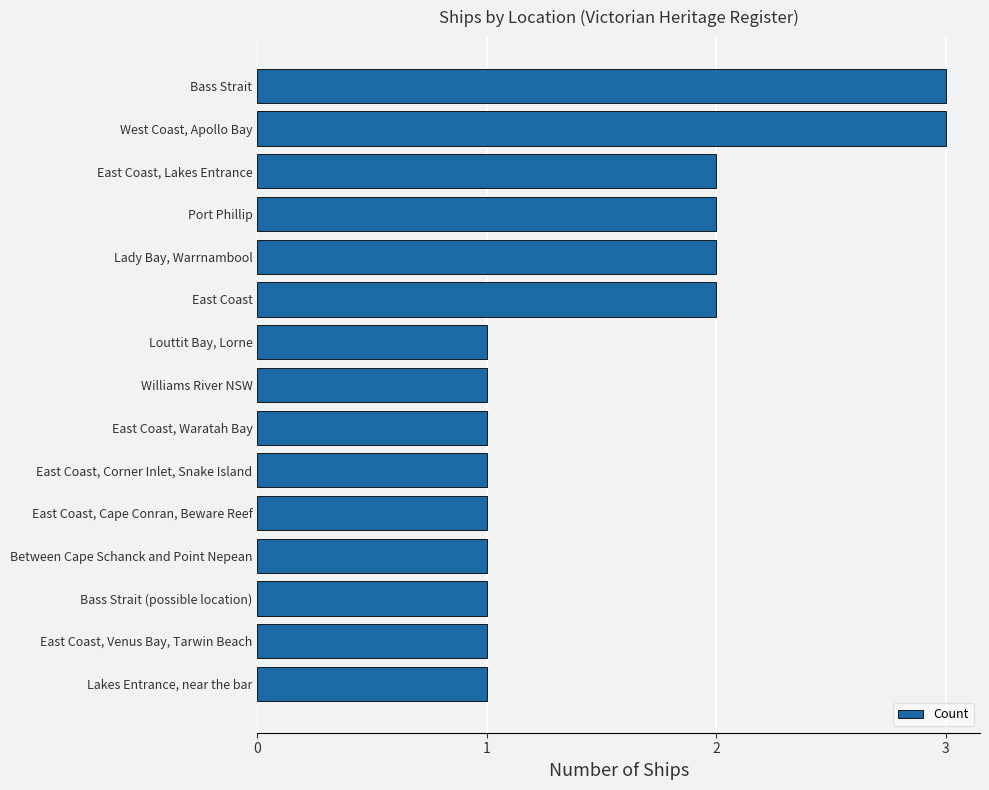

What is the sum of the values at East Coast, Venus Bay, Tarwin Beach and Lady Bay, Warrnambool?

3